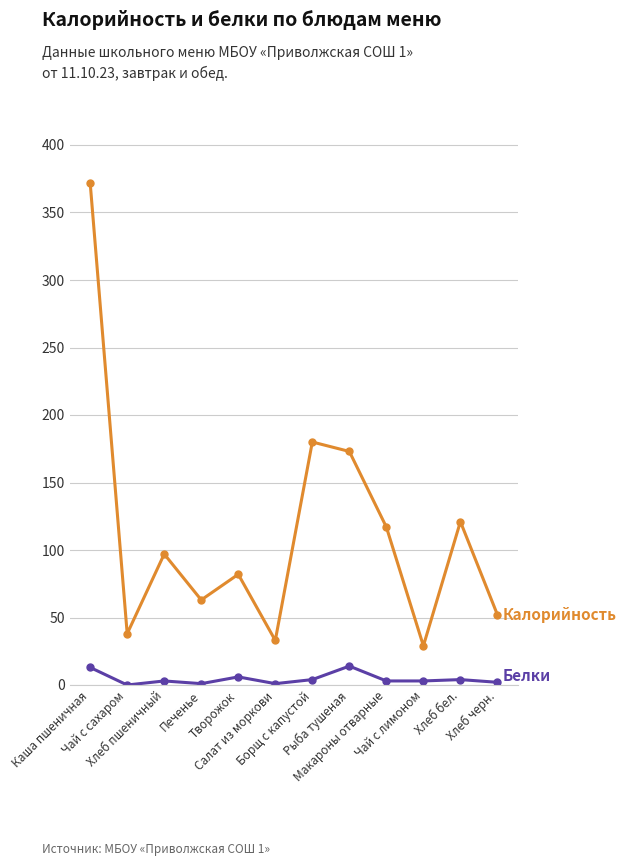

What is the greatest value displayed?

372